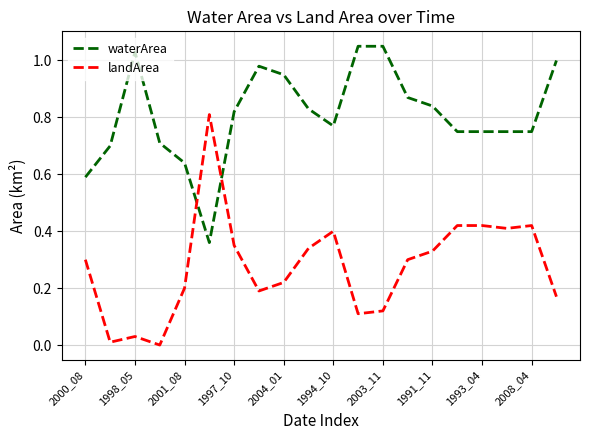

True or false: landArea and waterArea intersect in this chart.

True